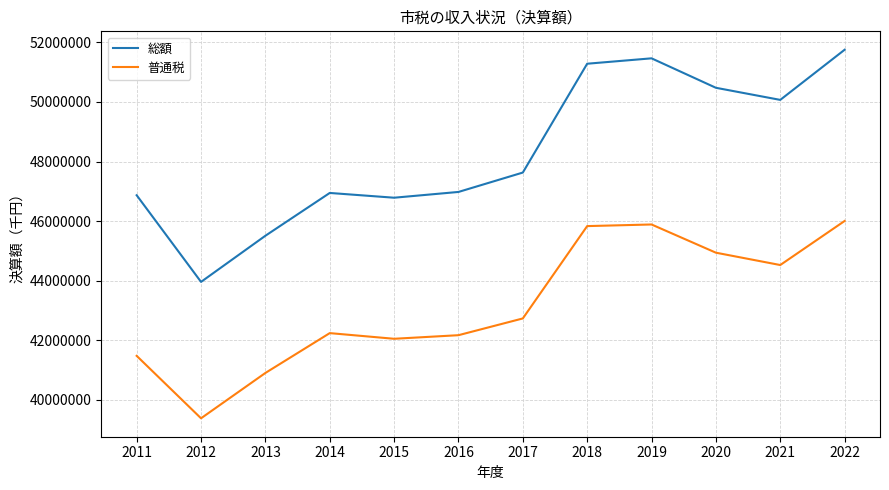

At how many categories does at least one series exceed 49542932?

5